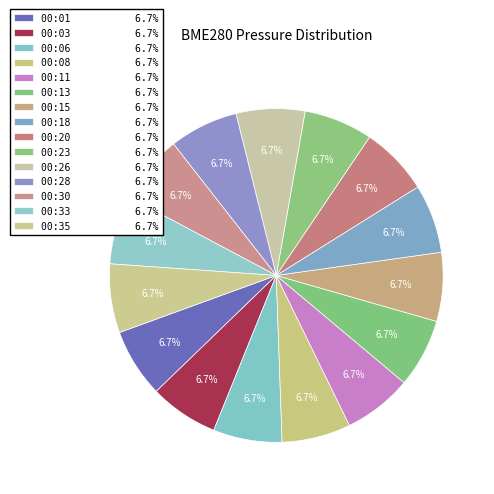

To the nearest percent, what is the combined percentage of 00:35 and 00:18?

13%